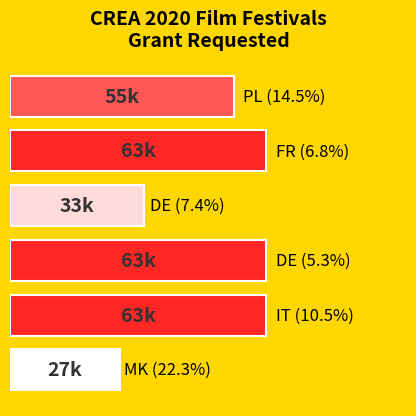

Are the bars horizontal?

Yes